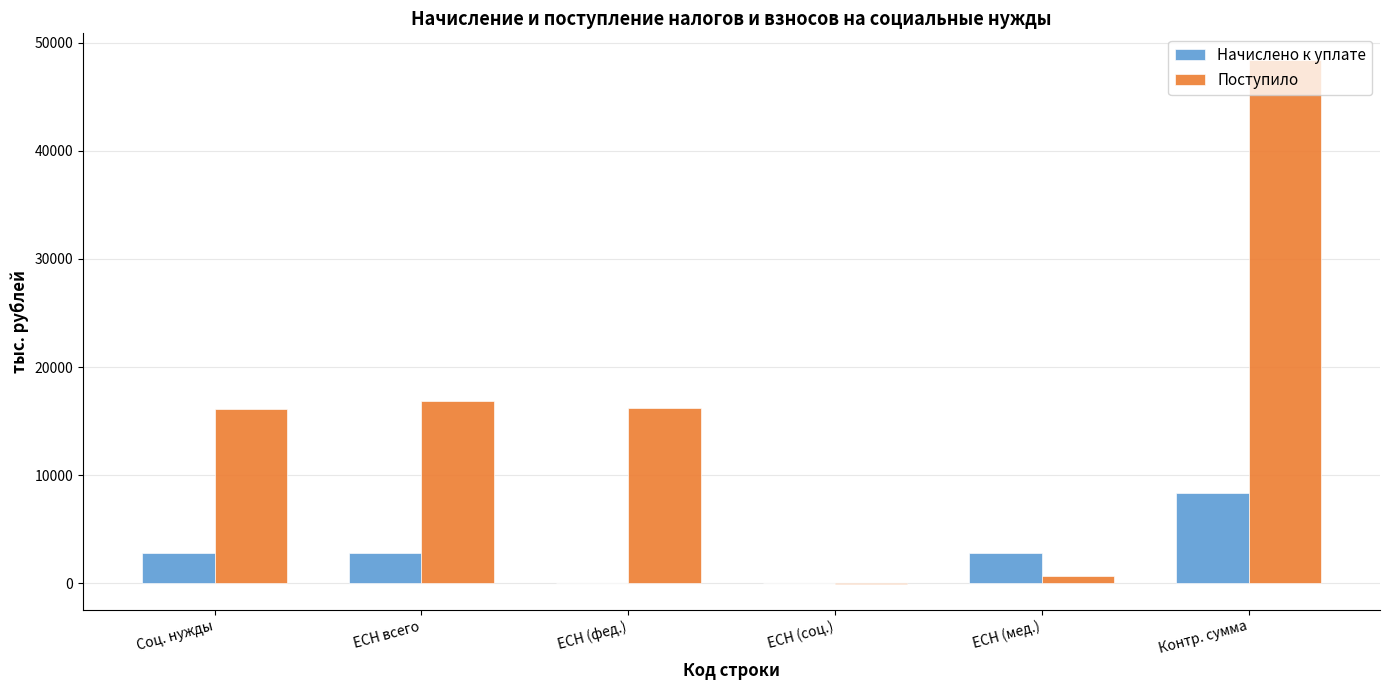

What is the average value of the Поступило series?

16368